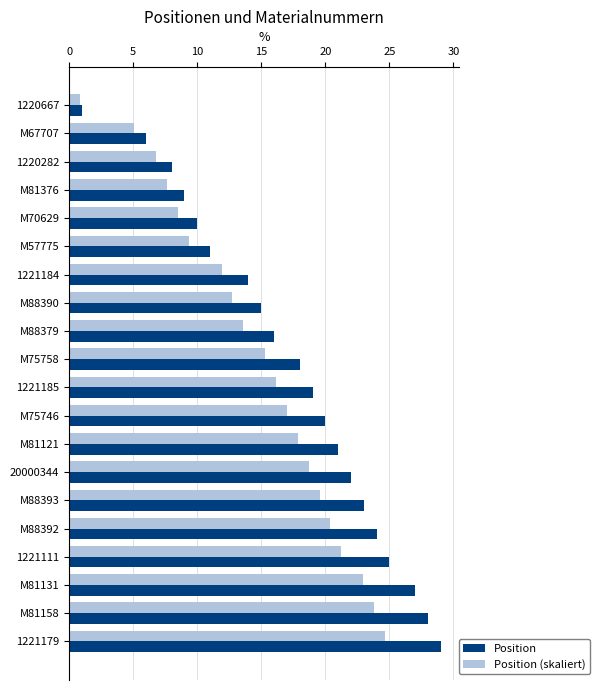

How many data points in Position are less than 19?

10